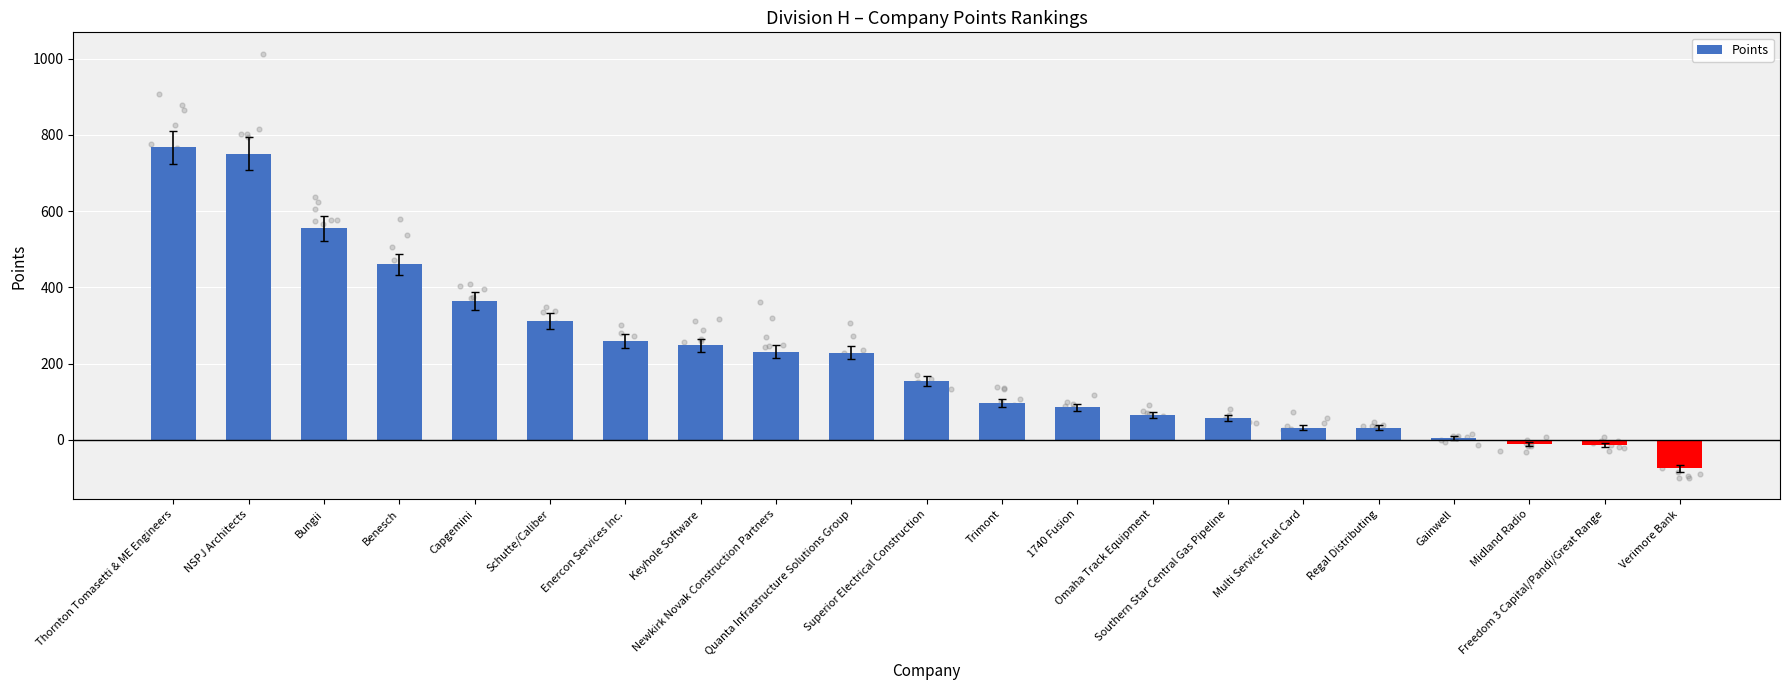

What is the change in value from Omaha Track Equipment to Regal Distributing?

-34.0